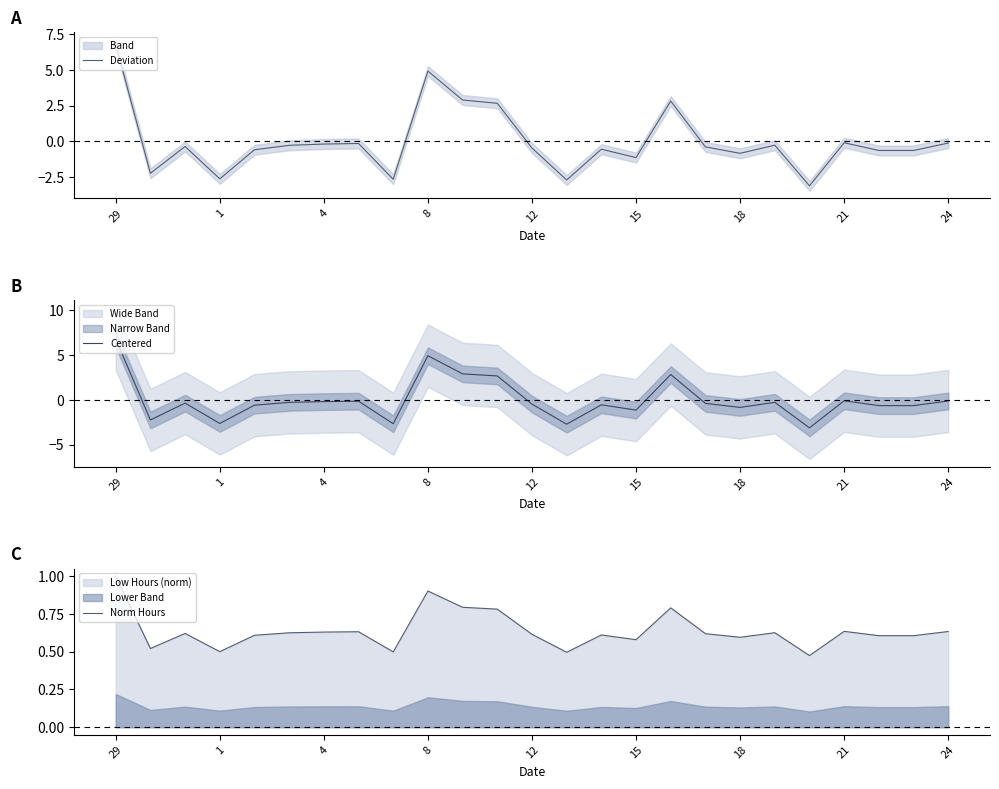

Which label corresponds to the largest value in the chart?

29